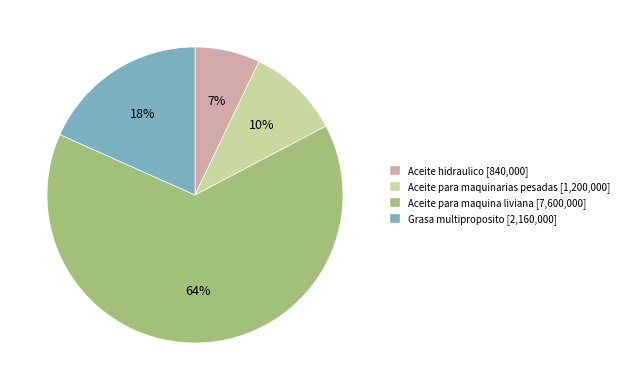

Is Aceite para maquina liviana the majority of the pie?

Yes